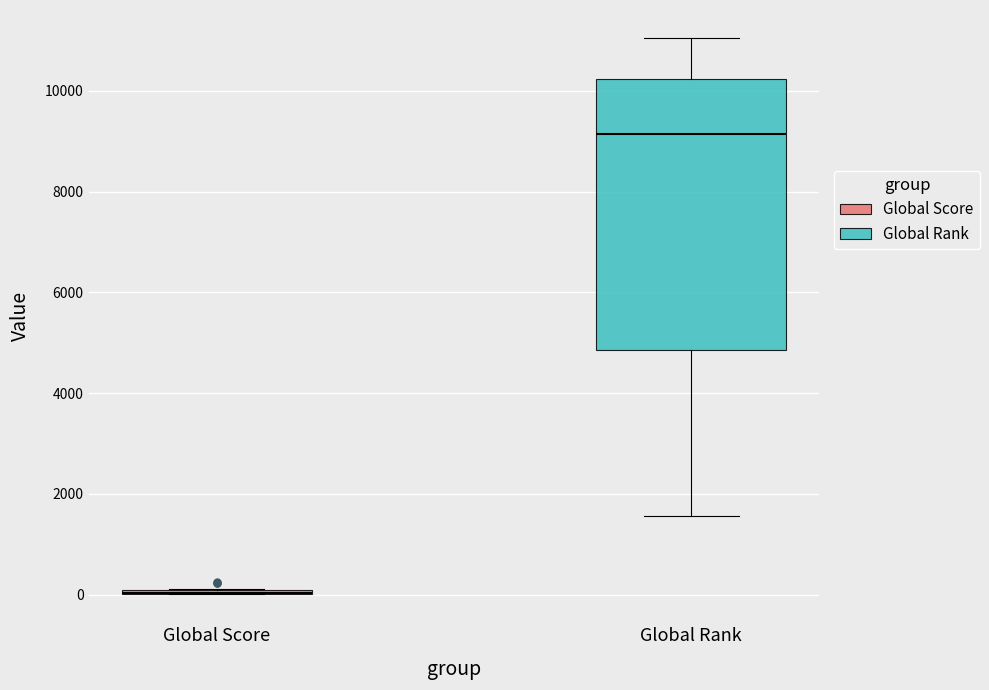

Reading left to right, read every box against the y-axis: the position of its median line, the range the box covers, and the ends of its whiskers. The values are not printed on the chart, so give them approximately, as read against the axis.

Global Score: box collapsed to a line at 0, whiskers 0 to 200
Global Rank: median 9200, box 4800 to 10200, whiskers 1600 to 11000